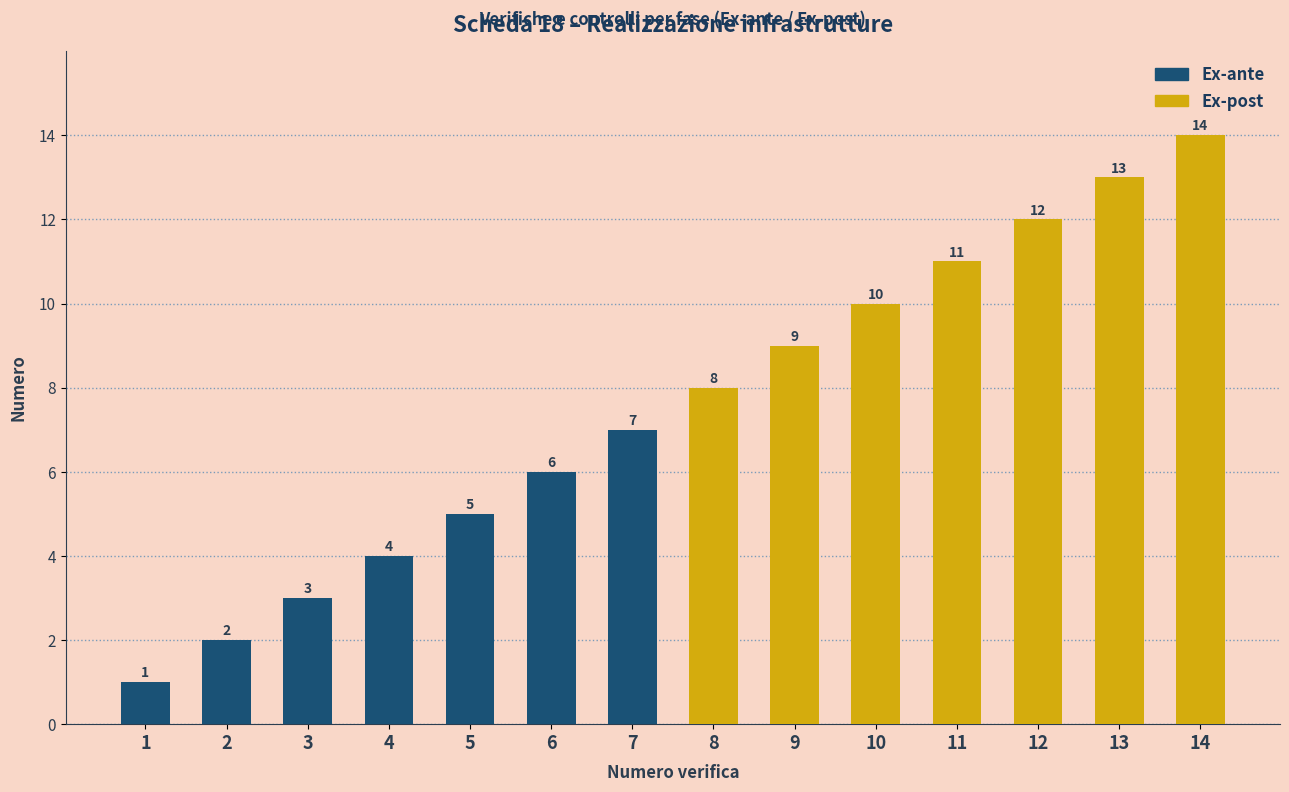

Reading right to left, list all the values displayed in this chart.

14	13	12	11	10	9	8	7	6	5	4	3	2	1